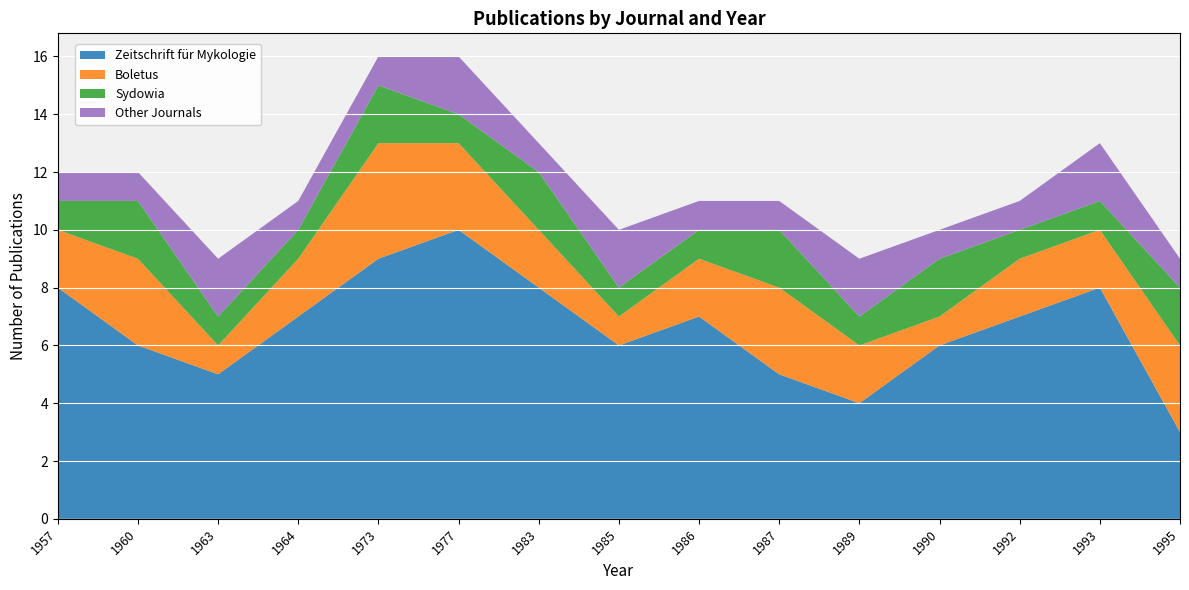

Reading right to left, transcribe all the data shown in this chart.

Zeitschrift für Mykologie: 3	8	7	6	4	5	7	6	8	10	9	7	5	6	8
Boletus: 3	2	2	1	2	3	2	1	2	3	4	2	1	3	2
Sydowia: 2	1	1	2	1	2	1	1	2	1	2	1	1	2	1
Other Journals: 1	2	1	1	2	1	1	2	1	2	1	1	2	1	1